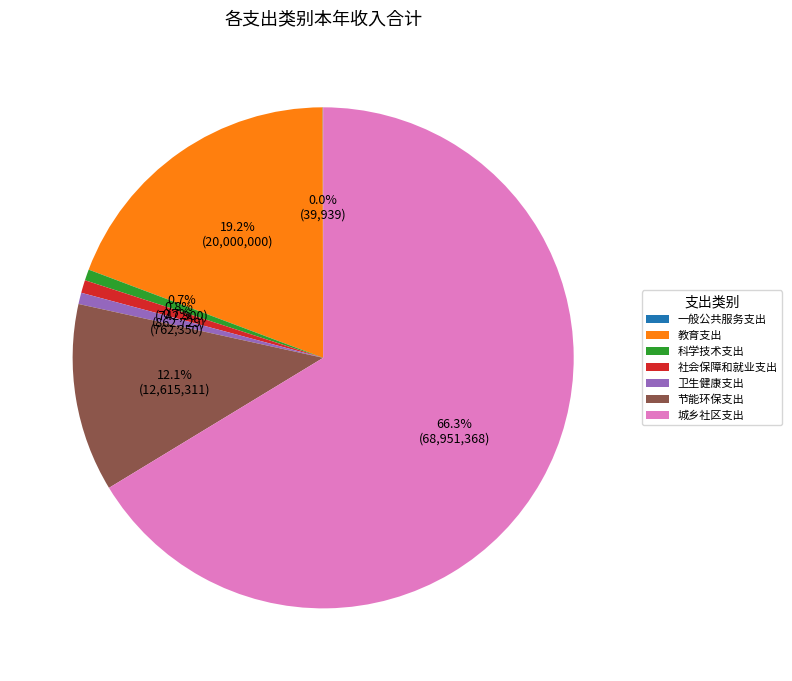

Between 城乡社区支出 and 节能环保支出, which is larger?

城乡社区支出